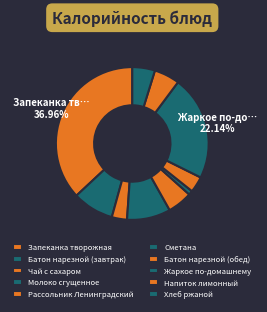

Does Хлеб ржаной represent more than half of the total?

No